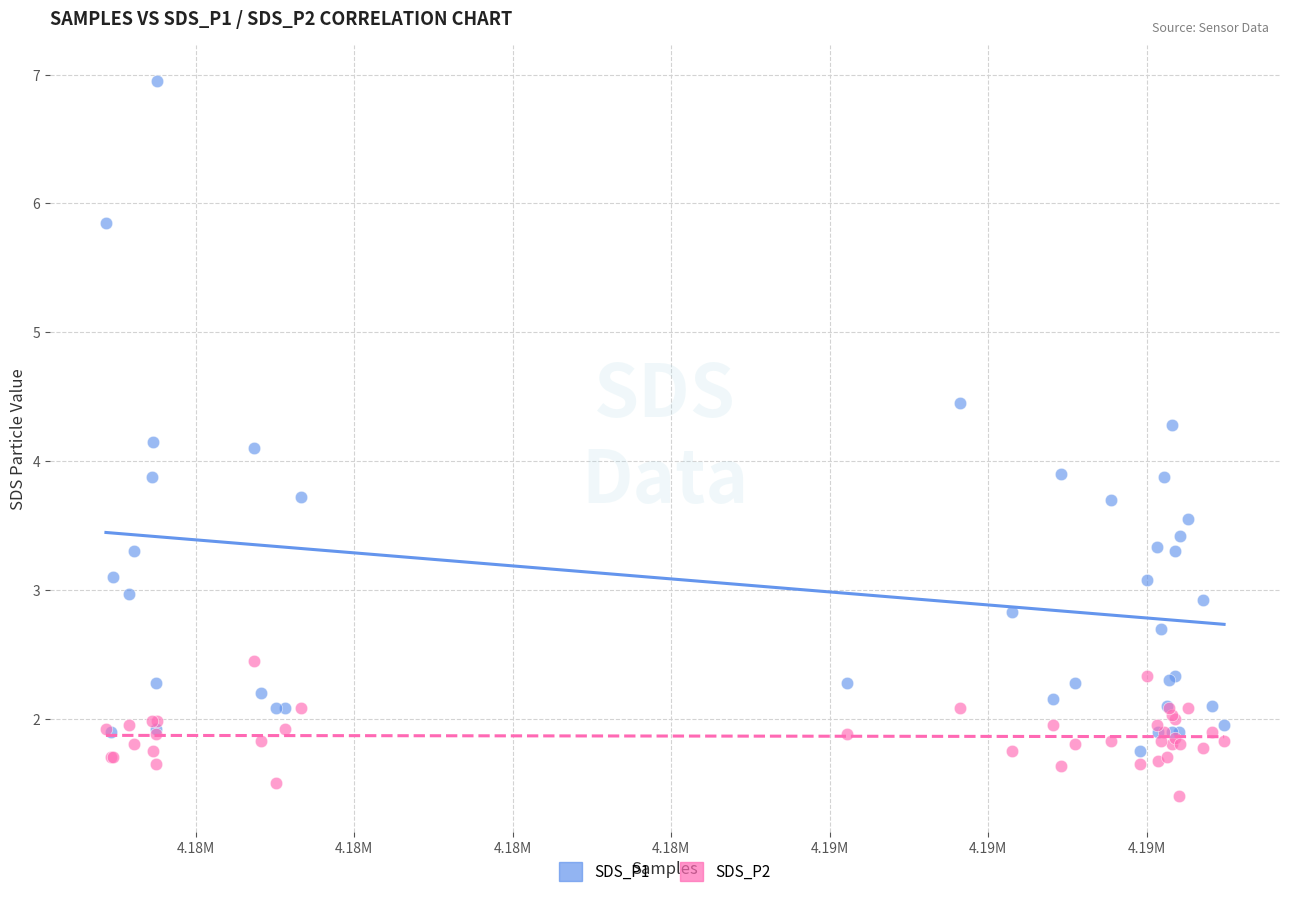

Which series contains the lowest Y value?

SDS_P2